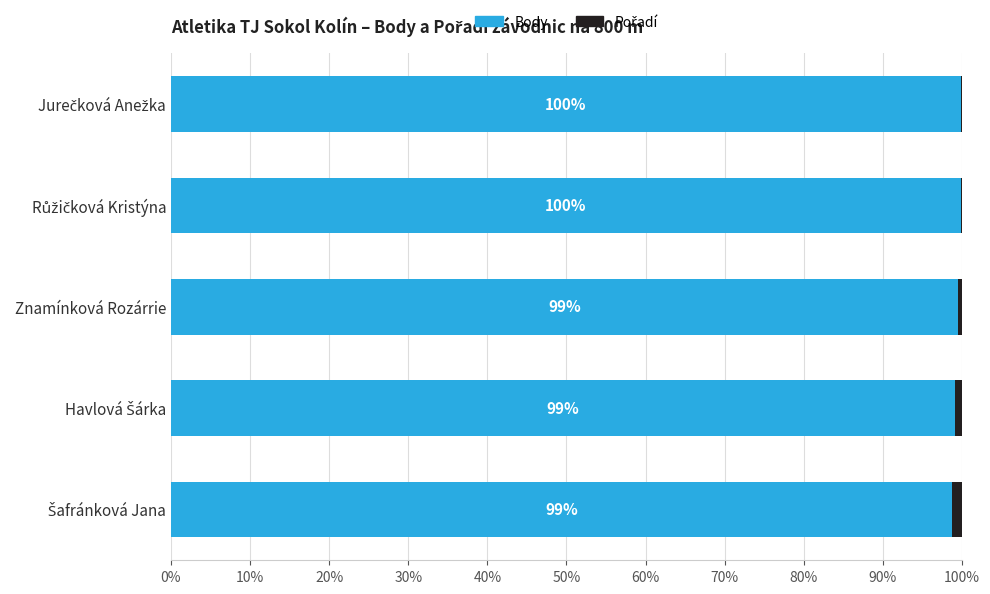

What is the sum of all Body values?

497.0